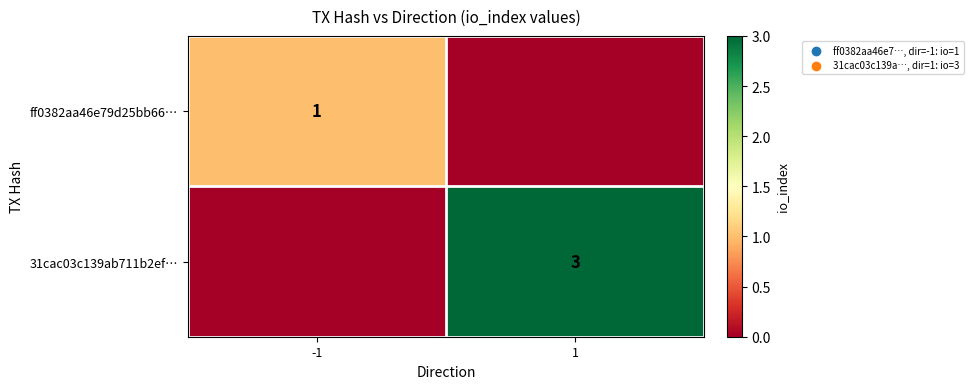

Is the value of ff0382aa46e79d25bb66… at -1 greater than the value of 31cac03c139ab711b2ef… at 1?

No